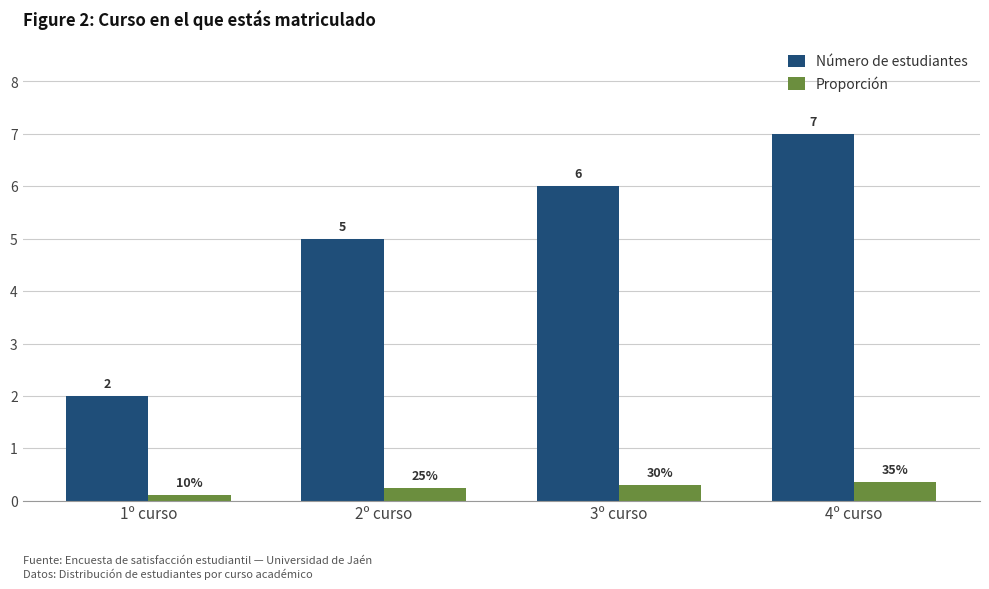

Rank the series at 1º curso from highest to lowest value.

Número de estudiantes, Proporción